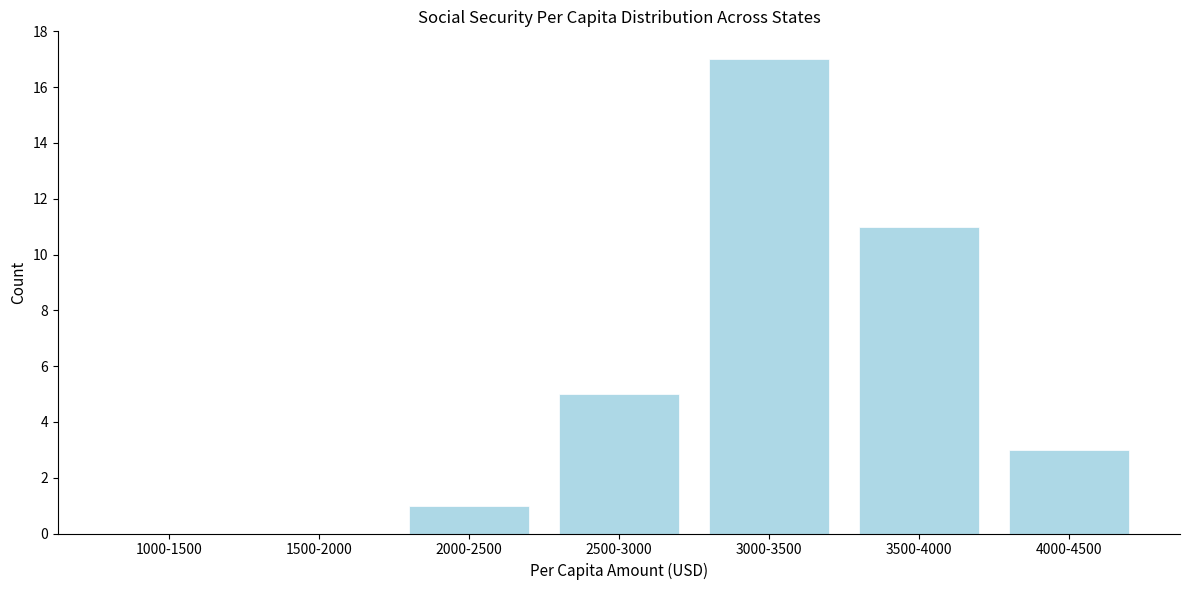

Reading left to right, transcribe all the data shown in this chart.

1000-1500=0	1500-2000=0	2000-2500=1	2500-3000=5	3000-3500=17	3500-4000=11	4000-4500=3